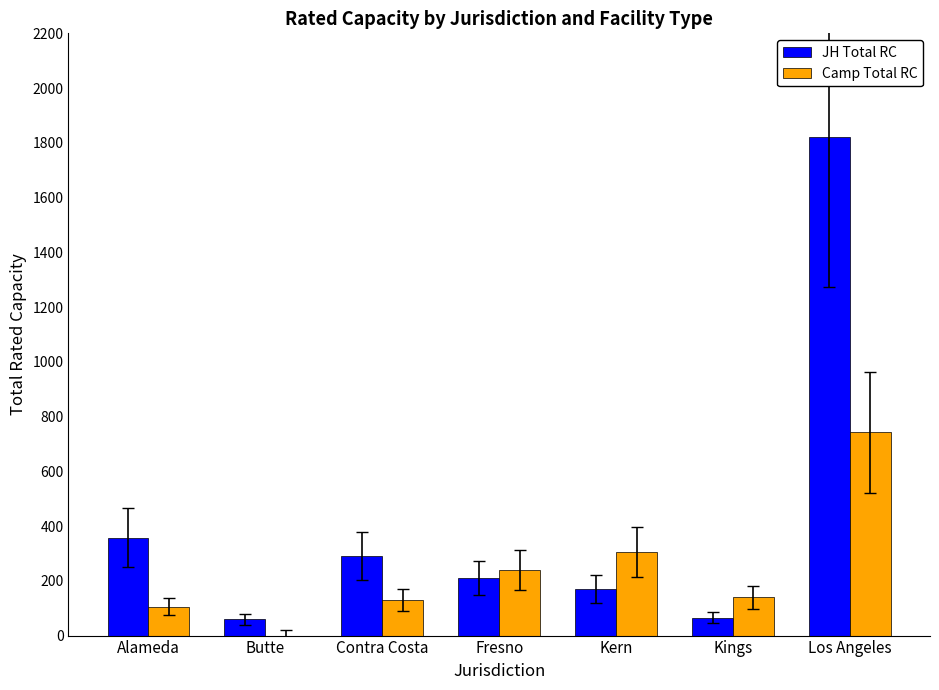

Which label corresponds to the largest value in the chart?

Los Angeles